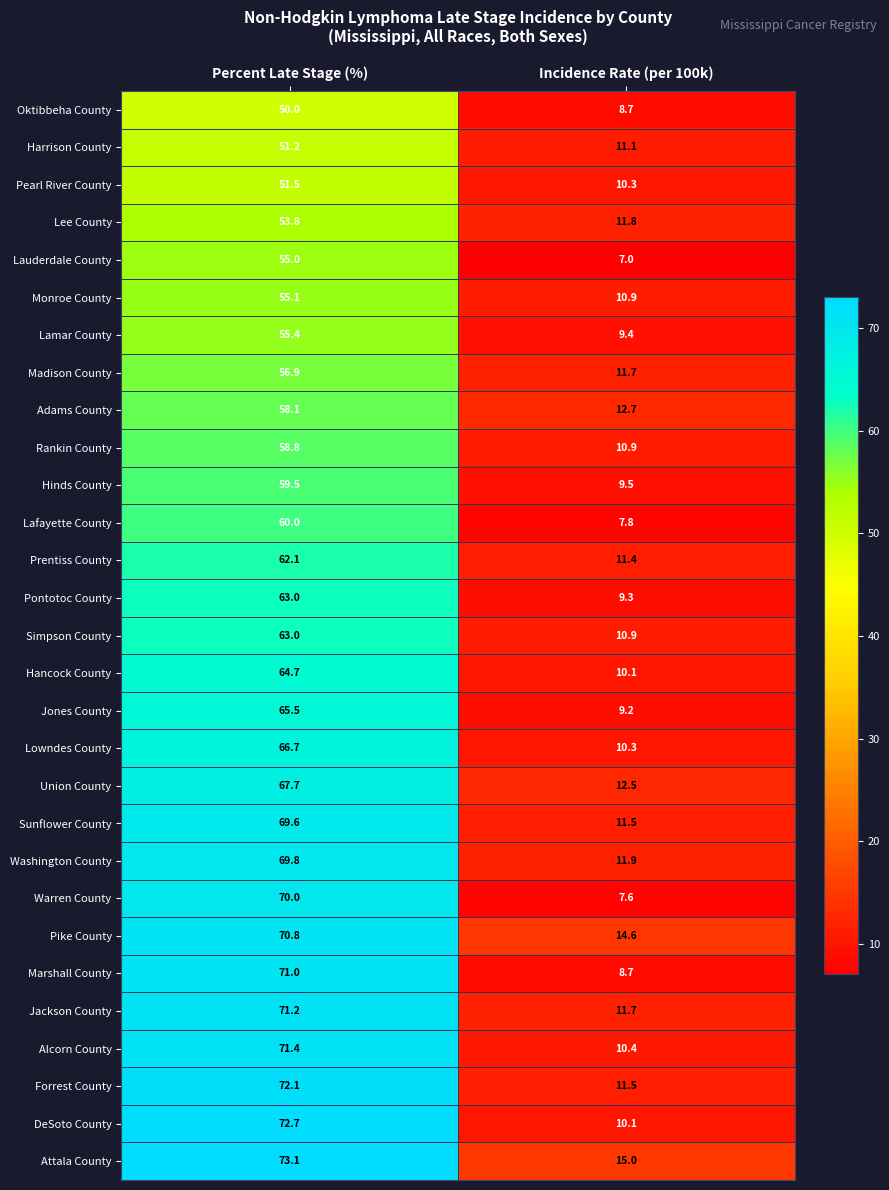

What is the difference between the maximum and minimum values in the Lauderdale County series?

48.0